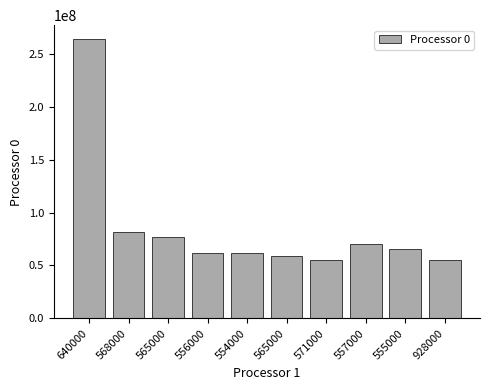

What is the greatest value displayed?

263588000